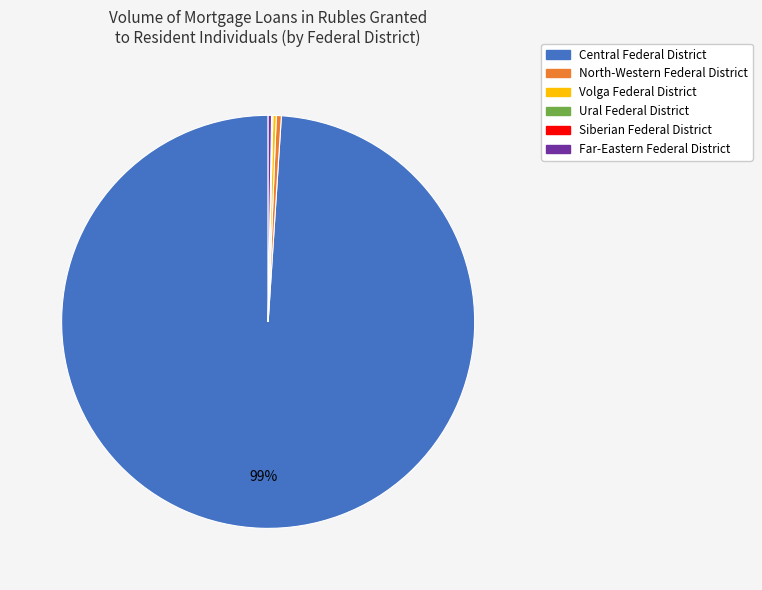

Which category has the biggest portion of the pie?

Central Federal District